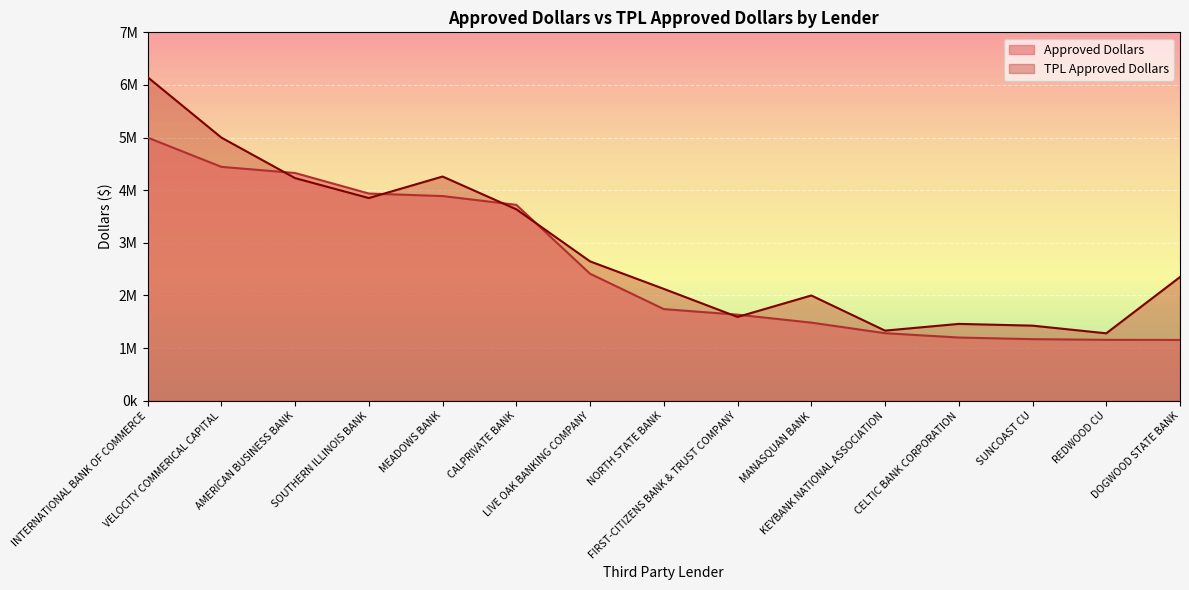

List the labels in order of Approved Dollars value, largest first.

INTERNATIONAL BANK OF COMMERCE, VELOCITY COMMERICAL CAPITAL, AMERICAN BUSINESS BANK, SOUTHERN ILLINOIS BANK, MEADOWS BANK, CALPRIVATE BANK, LIVE OAK BANKING COMPANY, NORTH STATE BANK, FIRST-CITIZENS BANK & TRUST COMPANY, MANASQUAN BANK, KEYBANK NATIONAL ASSOCIATION, CELTIC BANK CORPORATION, SUNCOAST CU, REDWOOD CU, DOGWOOD STATE BANK